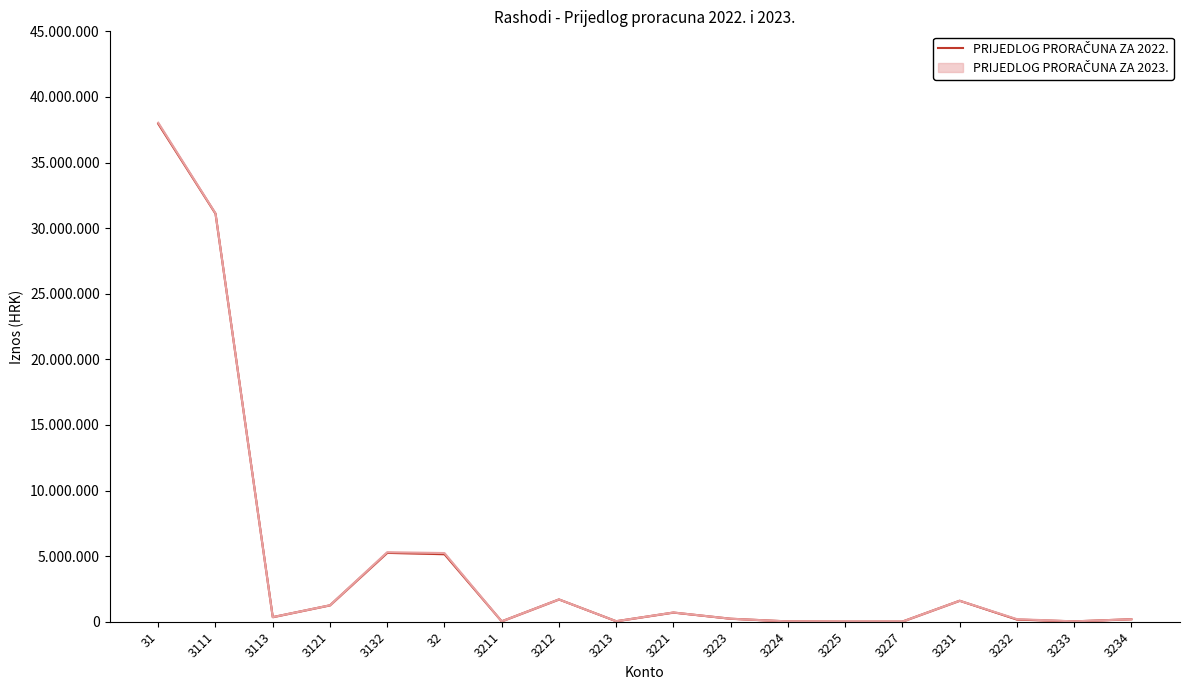

The value at 3121 is 1252000. True or false?

True